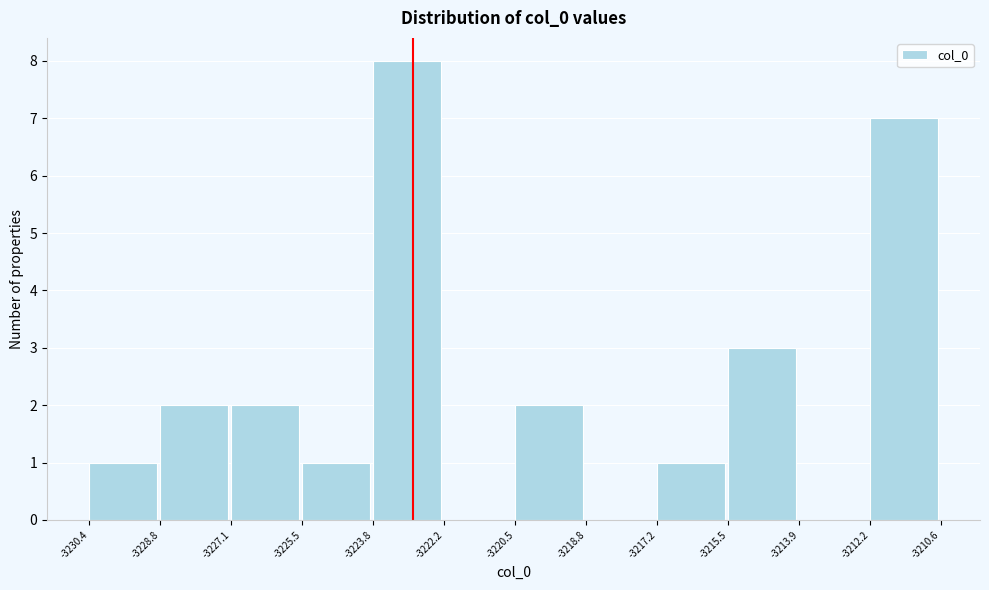

Reading left to right, list every bar in this chart as the range it spans on the x-axis followed by its height. The values are not printed on the chart, so give them approximately, as read against the axis.

-3230.4 to -3228.8: 1
-3228.8 to -3227.1: 2
-3227.1 to -3225.5: 2
-3225.5 to -3223.8: 1
-3223.8 to -3222.2: 8
-3222.2 to -3220.5: 0
-3220.5 to -3218.8: 2
-3218.8 to -3217.2: 0
-3217.2 to -3215.5: 1
-3215.5 to -3213.9: 3
-3213.9 to -3212.2: 0
-3212.2 to -3210.6: 7